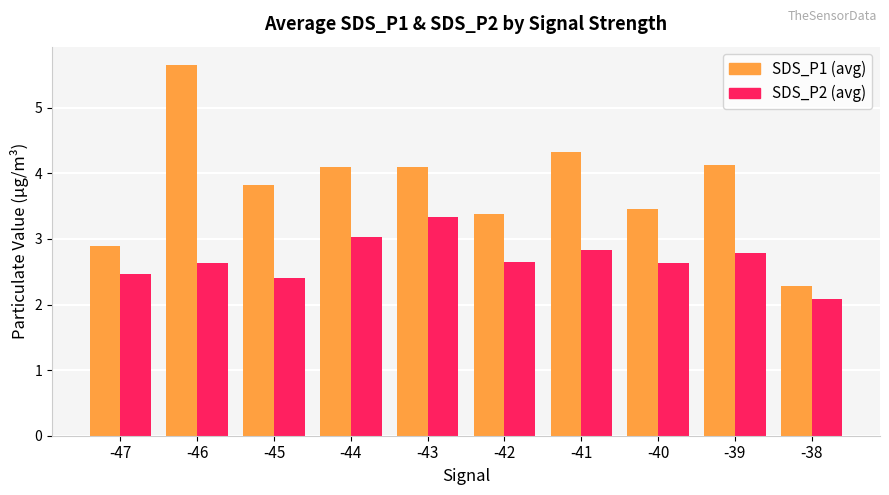

Between -46 and -40, which series saw the biggest shift?

SDS_P1 (avg)